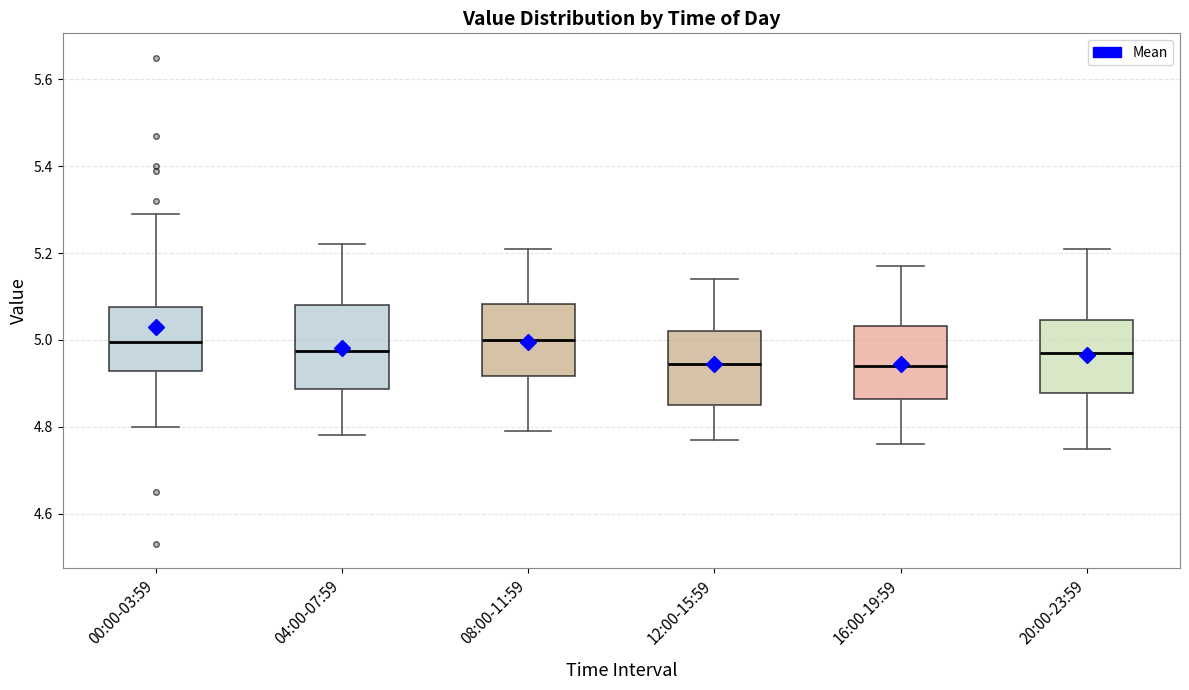

Reading left to right, read every box against the y-axis: the position of its median line, the range the box covers, and the ends of its whiskers. The values are not printed on the chart, so give them approximately, as read against the axis.

00:00-03:59: median 5.00, box 4.92 to 5.08, whiskers 4.80 to 5.30
04:00-07:59: median 4.98, box 4.88 to 5.08, whiskers 4.78 to 5.22
08:00-11:59: median 5.00, box 4.92 to 5.08, whiskers 4.80 to 5.22
12:00-15:59: median 4.94, box 4.86 to 5.02, whiskers 4.78 to 5.14
16:00-19:59: median 4.94, box 4.86 to 5.04, whiskers 4.76 to 5.18
20:00-23:59: median 4.98, box 4.88 to 5.04, whiskers 4.76 to 5.22